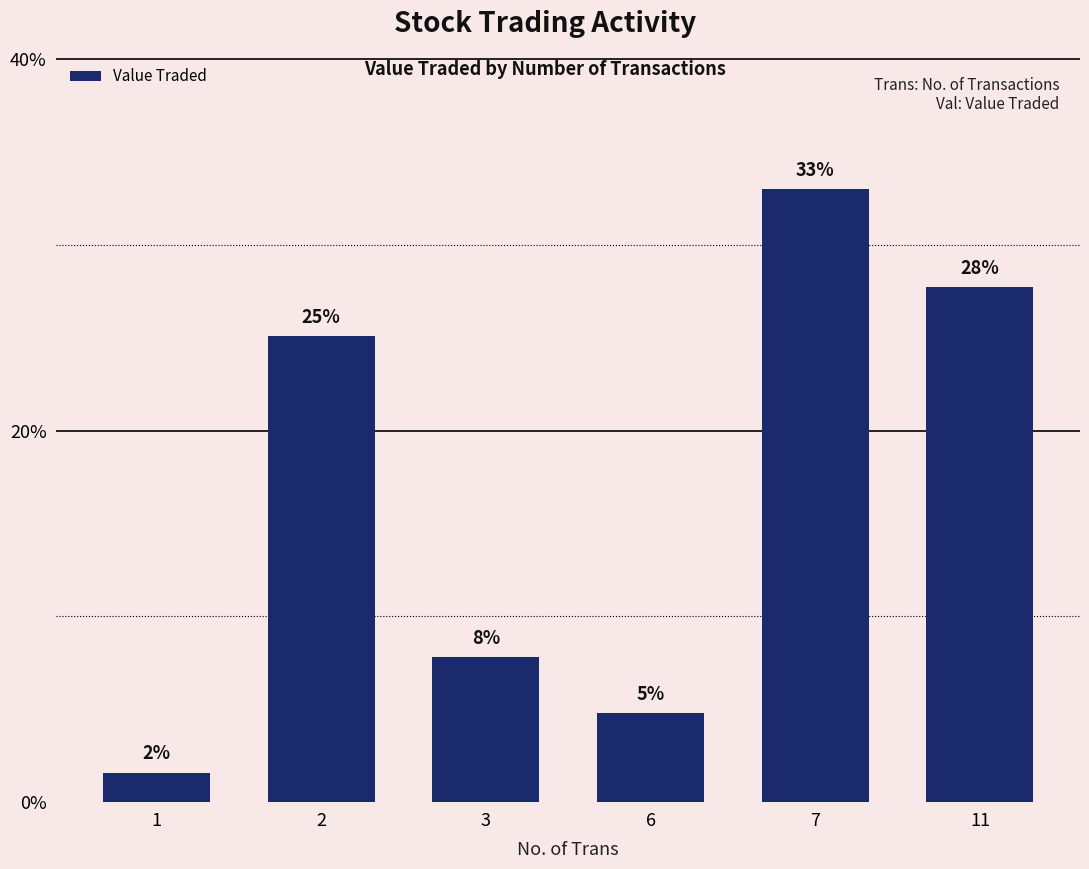

What value does the data have at 1?

1.6